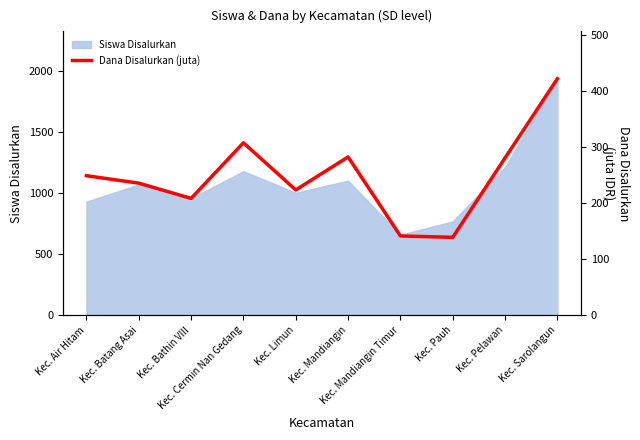

Between Kec. Bathin VIII and Kec. Mandiangin Timur, which is larger?

Kec. Bathin VIII